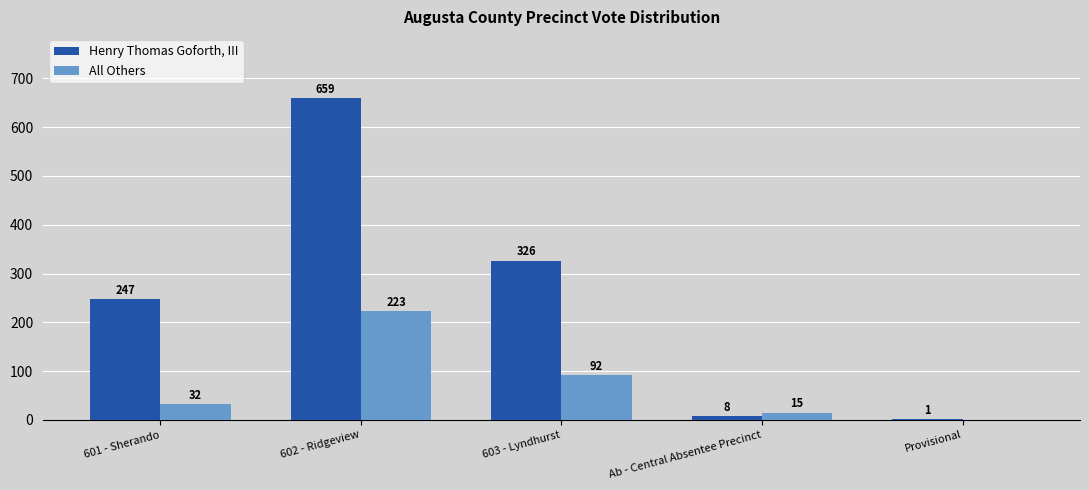

What are all the series names shown in the legend?

Henry Thomas Goforth, III, All Others